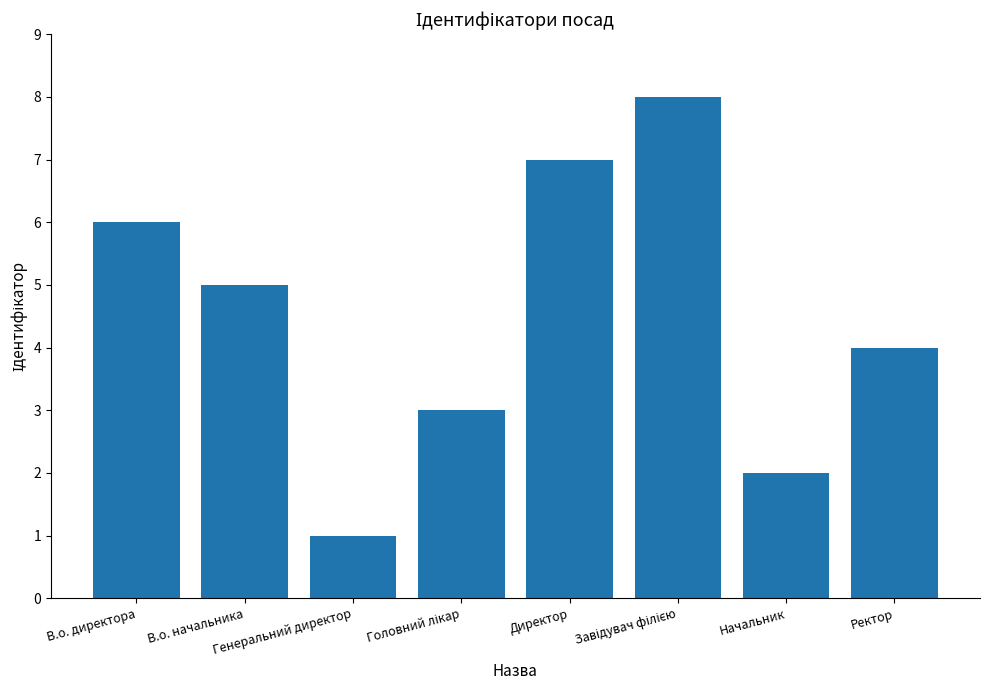

What is the sum of all values?

36